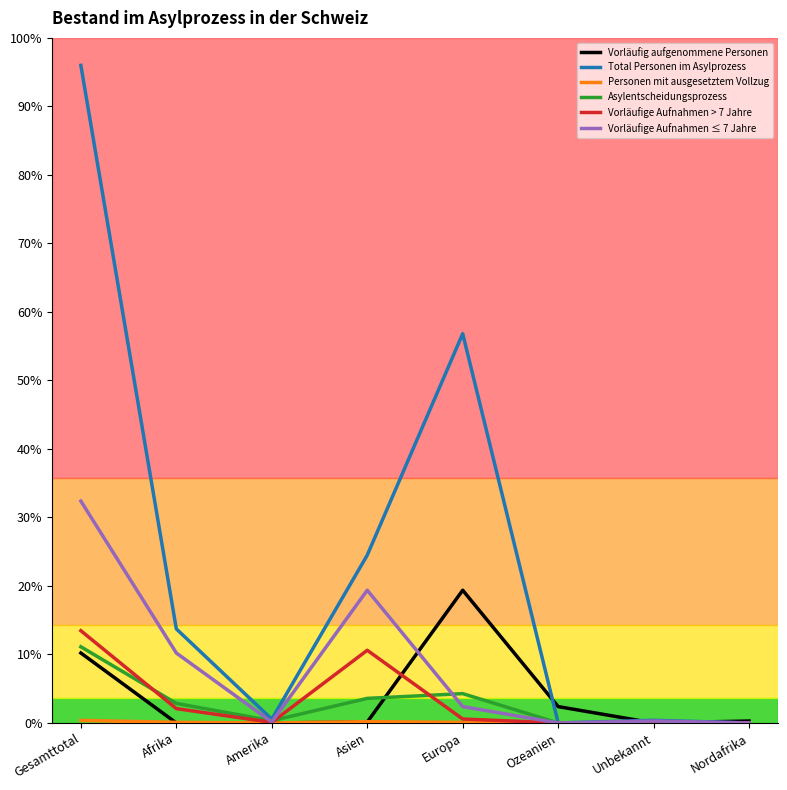

At how many categories does at least one series exceed 118393?

1